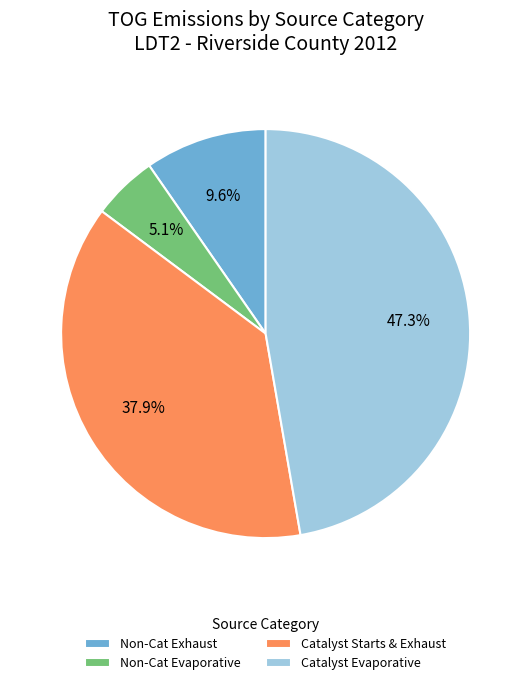

To the nearest percent, what is the average slice percentage?

25%